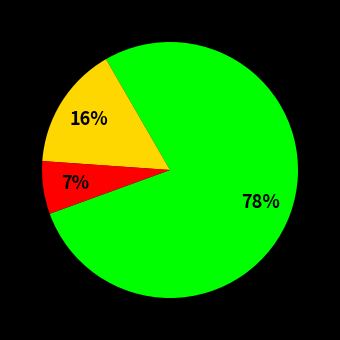

Is there any slice that represents more than half of the pie?

Yes